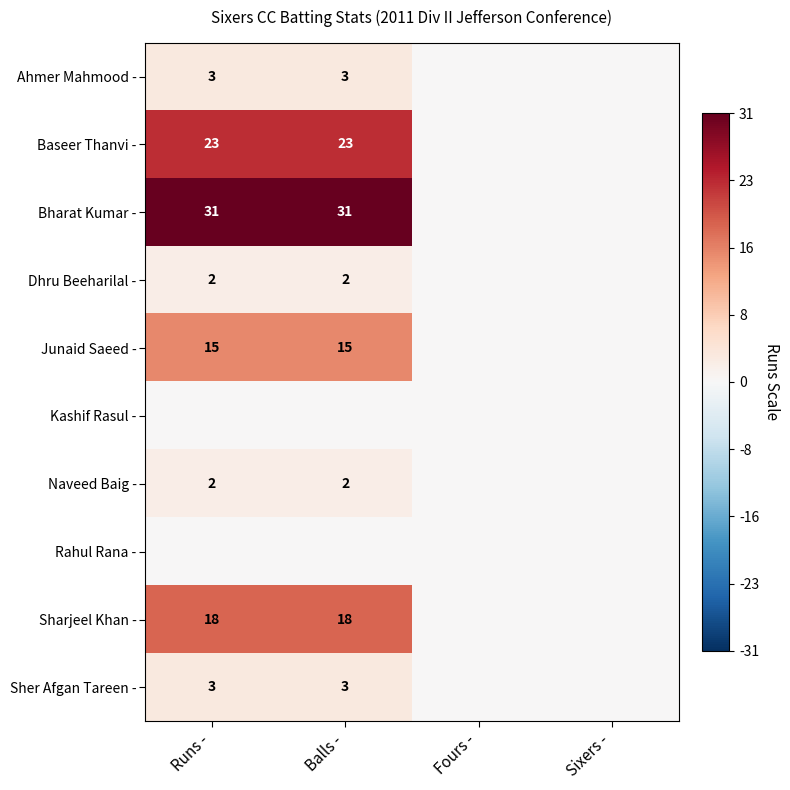

The Naveed Baig - series shows 2 at Balls -. True or false?

True